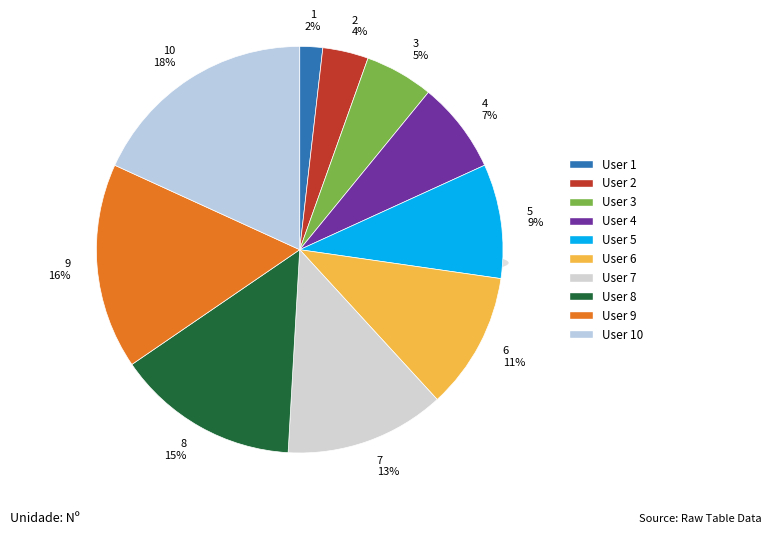

To the nearest percent, what portion does User 10 represent?

18%